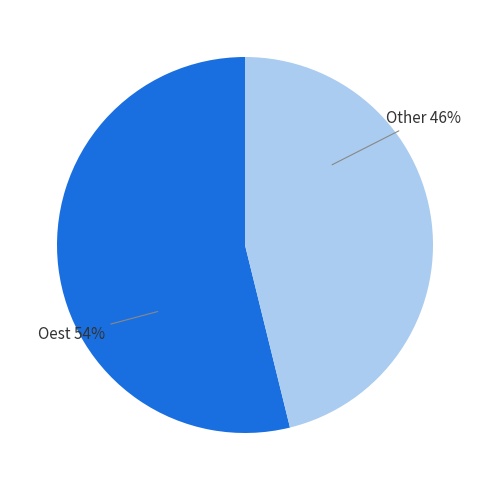

To the nearest percent, what is the difference between the Oest and Other slice percentages?

8%